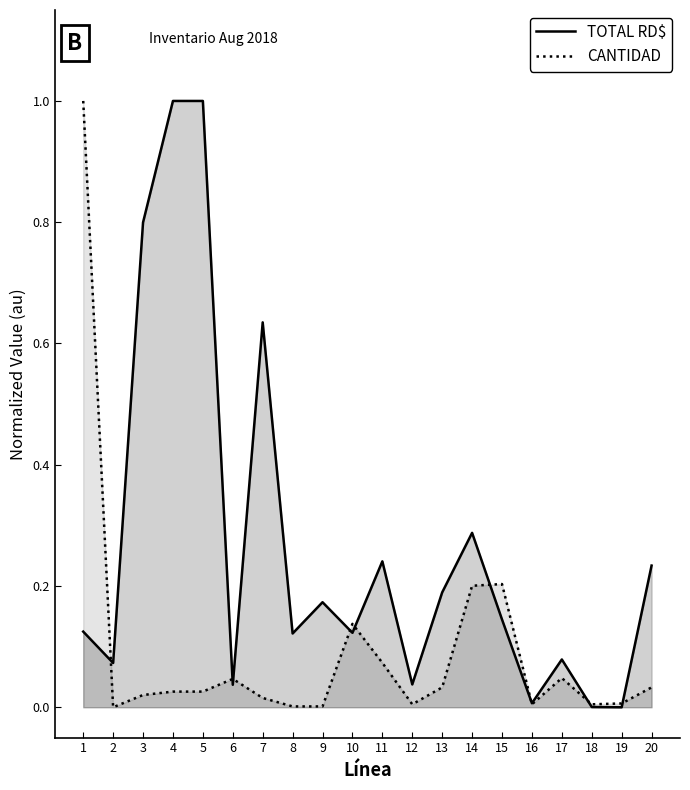

What is the difference between the highest and lowest values at 7?

0.6